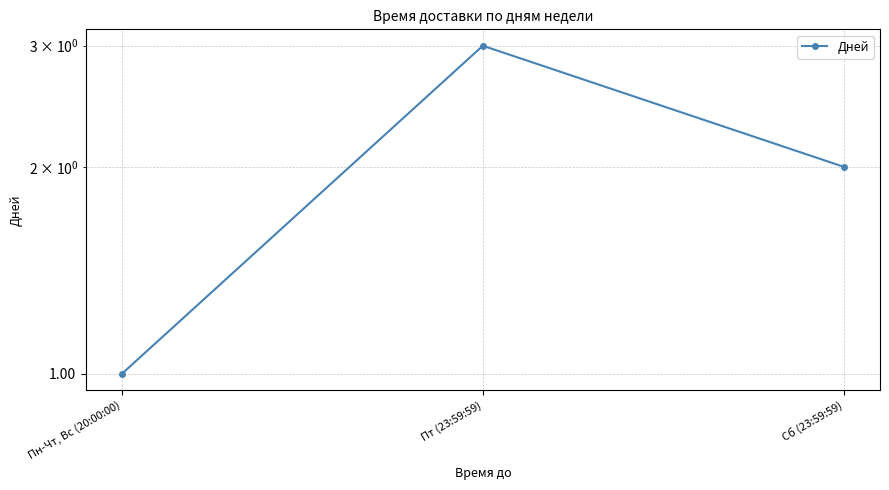

How many values are between 1 and 3?

3